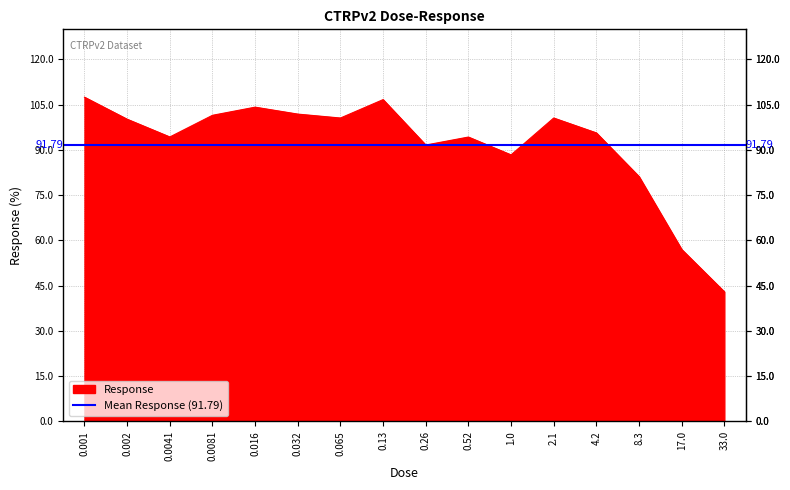

Reading left to right, extract all data points from this chart.

0.001=107.5	0.002=100.2	0.0041=94.3	0.0081=101.5	0.016=104.2	0.032=101.9	0.065=100.6	0.13=106.7	0.26=91.6	0.52=94.3	1.0=88.4	2.1=100.6	4.2=95.7	8.3=81.2	17.0=57.0	33.0=43.0